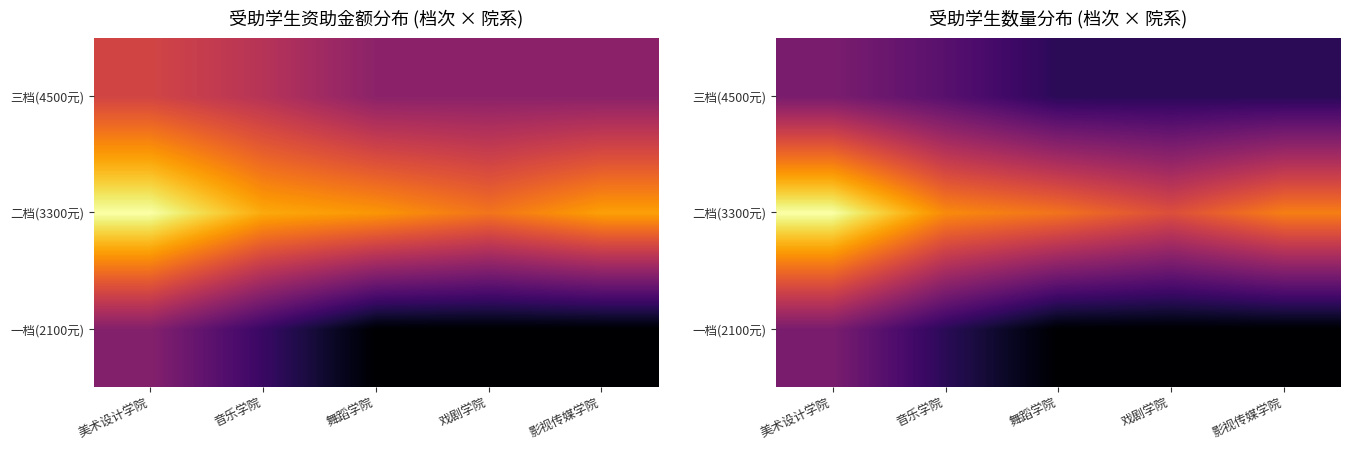

Count the number of categories in the chart.

5